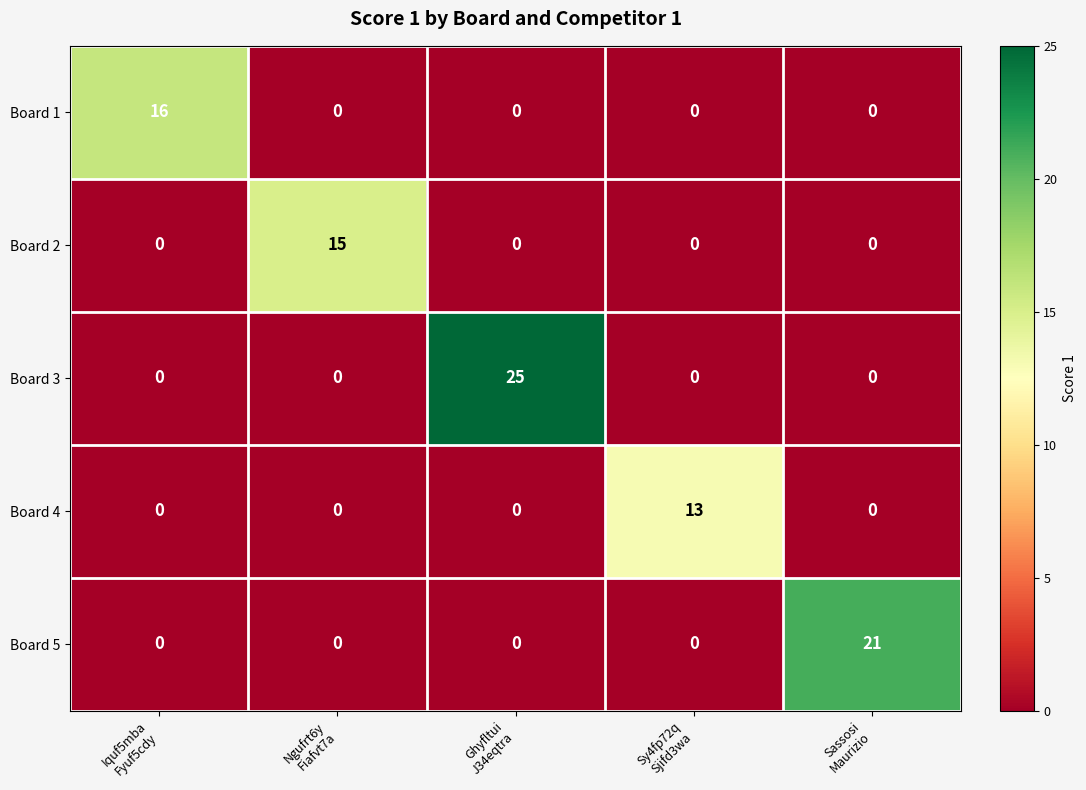

What is the spread (max minus min) of values at Sassosi
Maurizio?

21